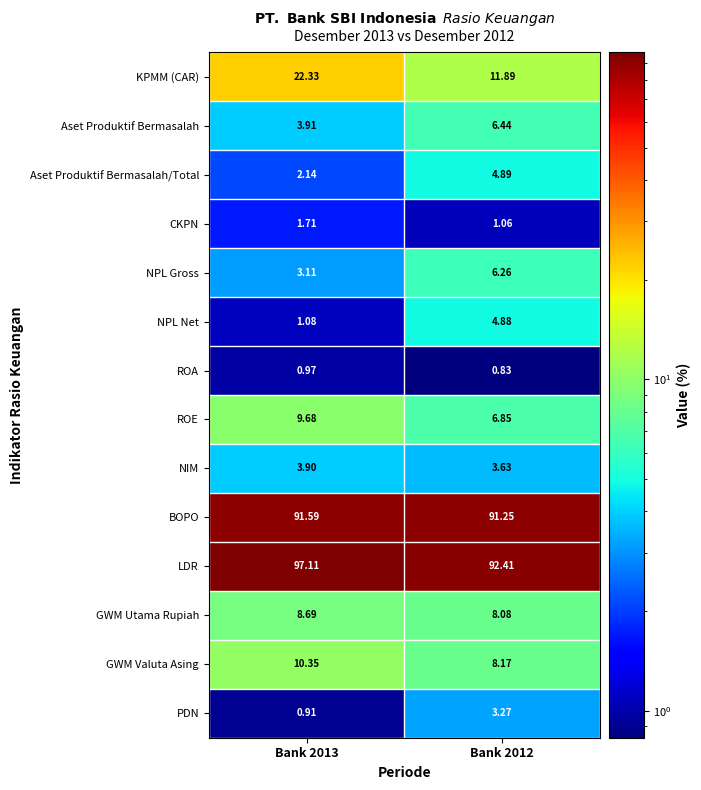

At how many categories does at least one series exceed 95?

1